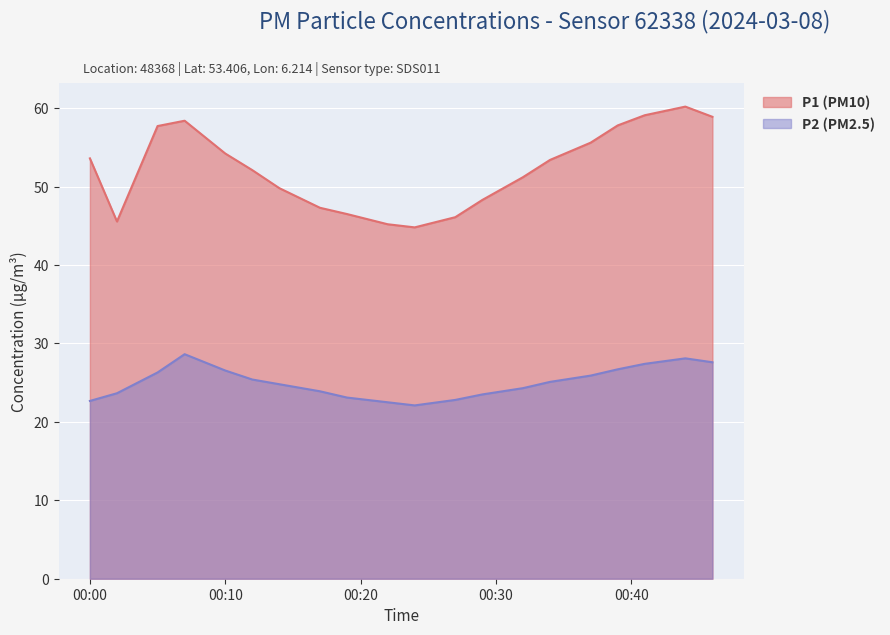

True or false: P1 and P2 cross at least once.

False